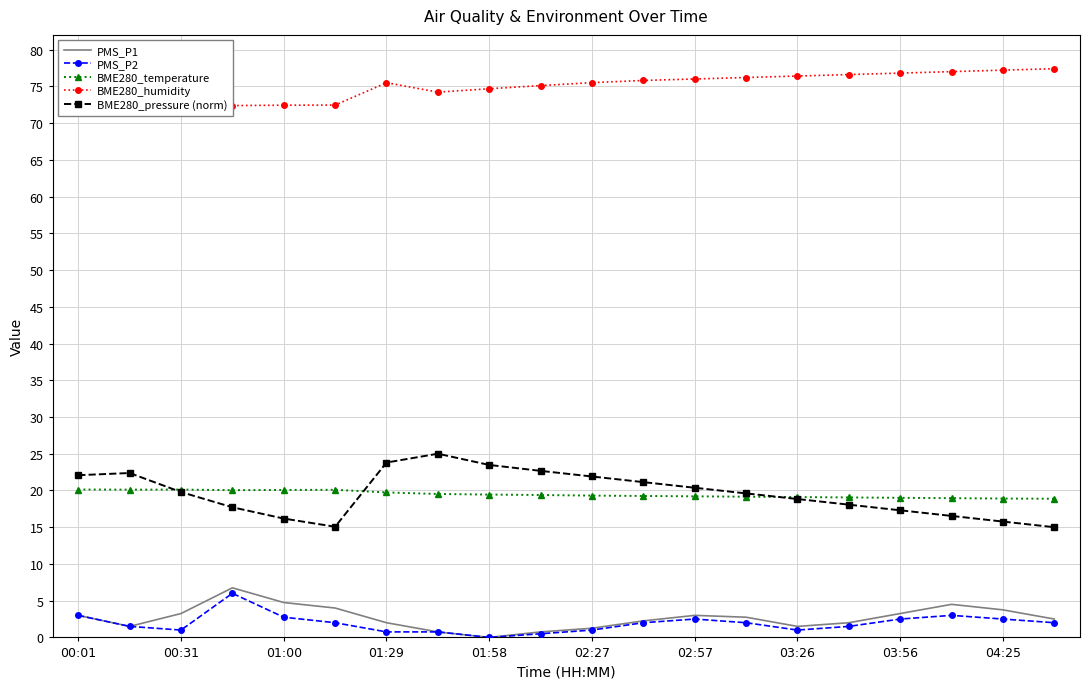

True or false: PMS_P1 has a value of 3.2 at 00:31.

True